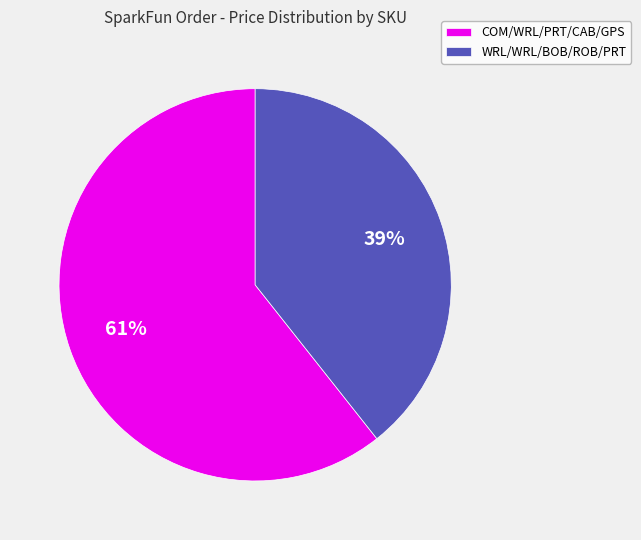

Count the number of slices in the pie.

2